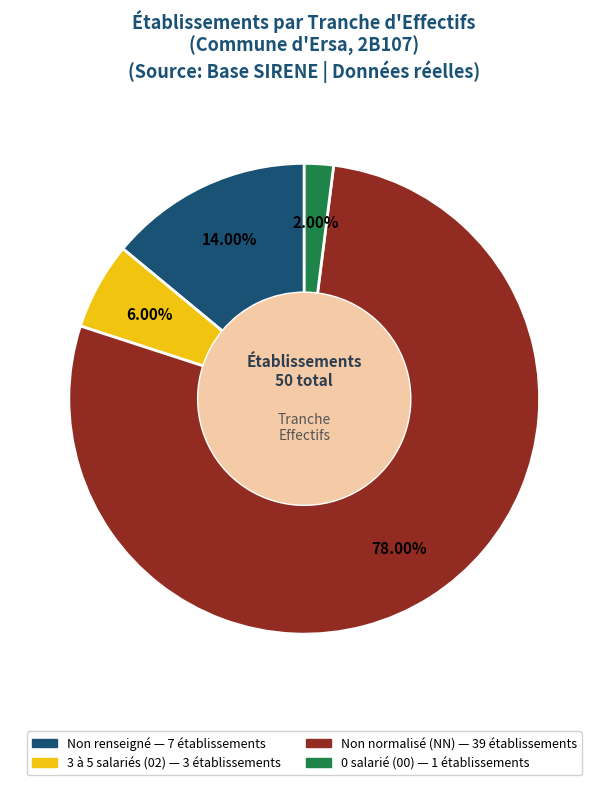

Is there any slice that represents more than half of the pie?

Yes